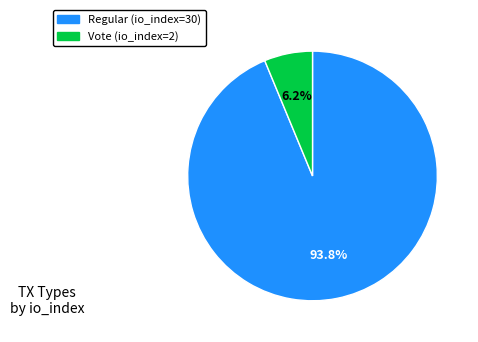

What percentage is the Regular (io_index=30) slice, to the nearest percent?

94%